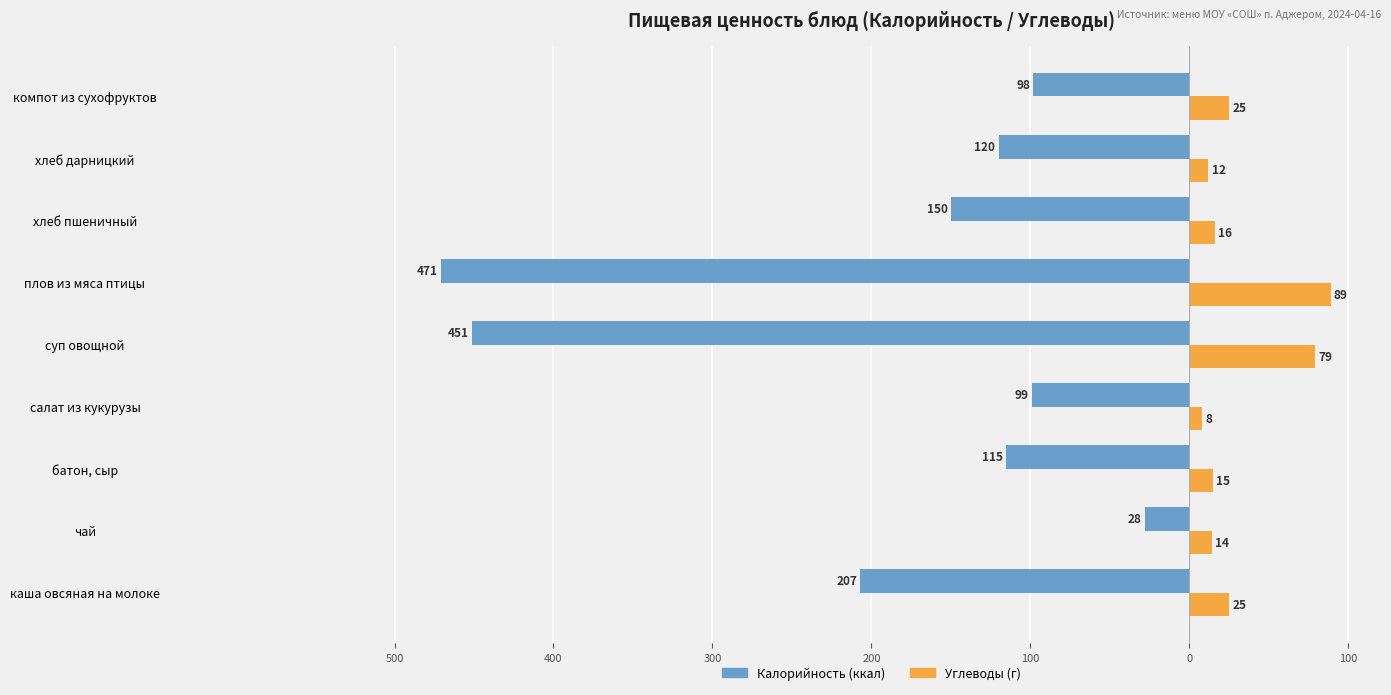

The Калорийность series shows -45 at чай. True or false?

False